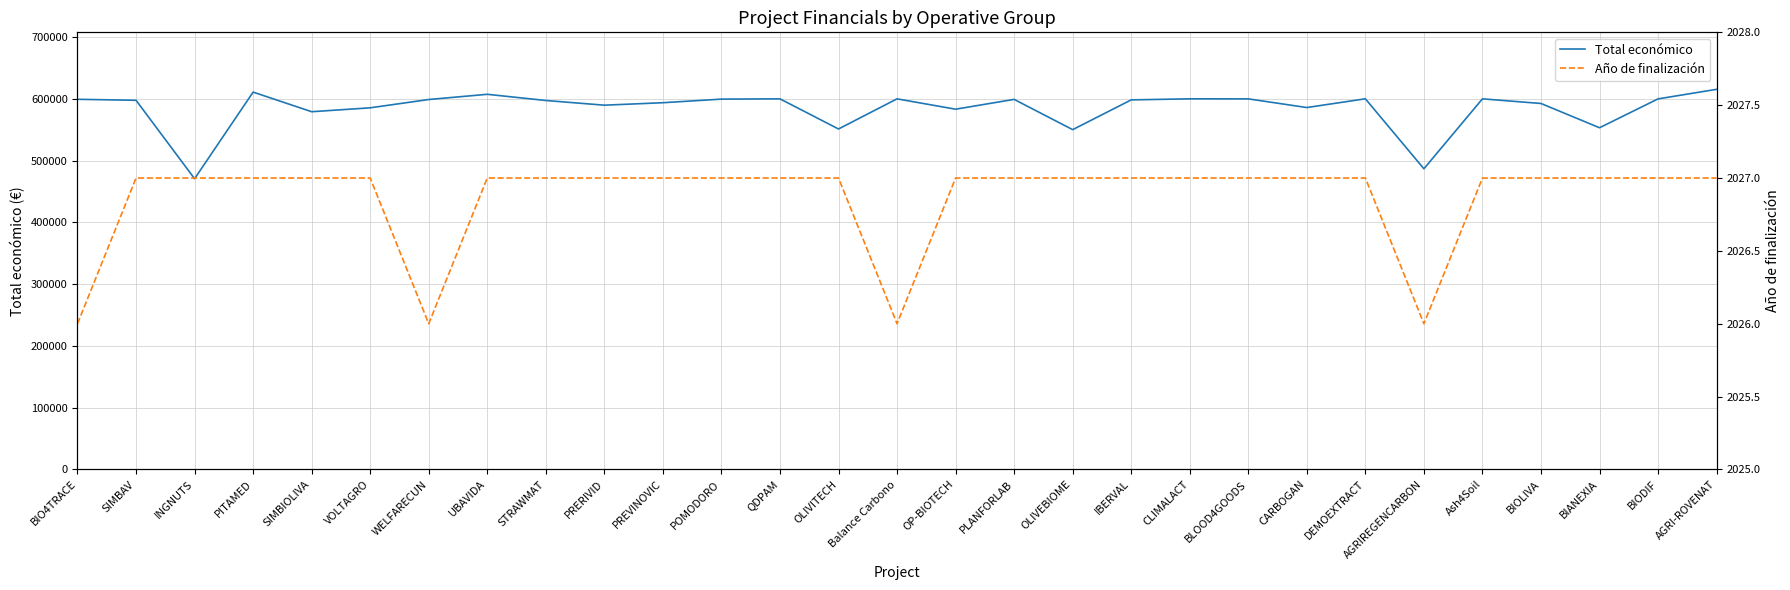

Reading left to right, what are all the values shown in this chart?

Total económico: 599262	597651	470675	610889	579152	585460	598909	607342	597320	589731	593715	599540	599986	551196	599992	583223	599134	550111	598303	600000	599960	585914	600043	486756	600000	592475	553196	599927	615375
Año de finalización: 2026	2027	2027	2027	2027	2027	2026	2027	2027	2027	2027	2027	2027	2027	2026	2027	2027	2027	2027	2027	2027	2027	2027	2026	2027	2027	2027	2027	2027